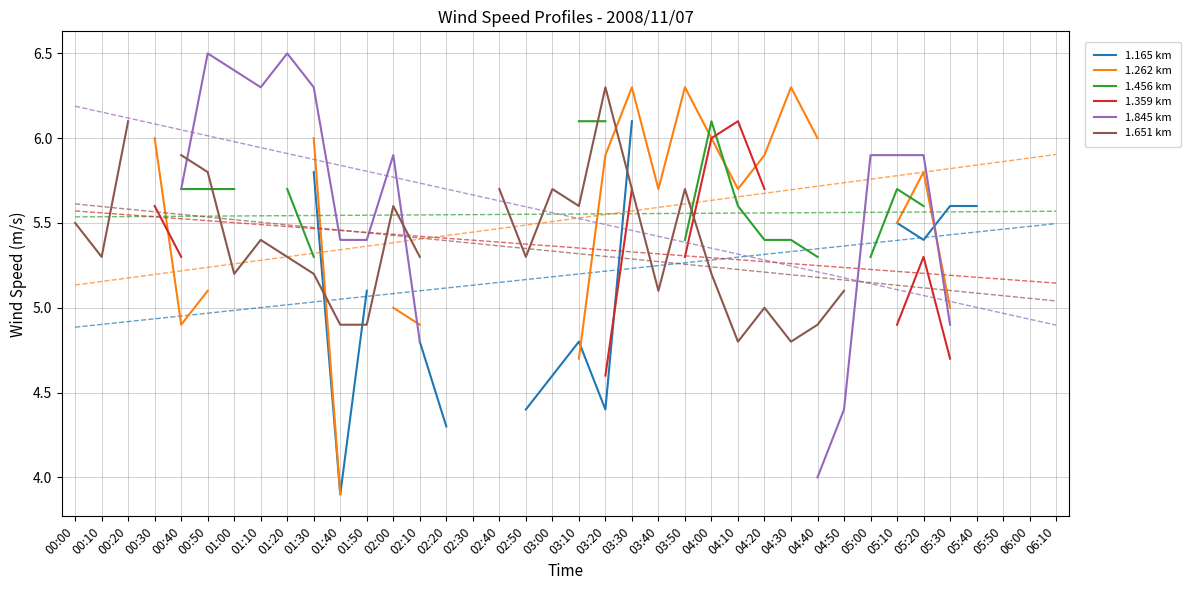

After their last crossing, which series has the higher values: 1.456 km or 1.262 km?

1.262 km